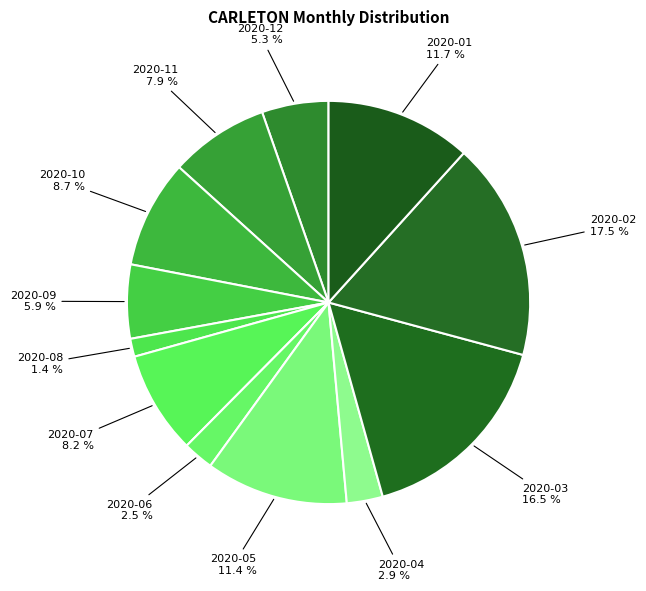

True or false: 2020-08 accounts for 1% of the total.

True